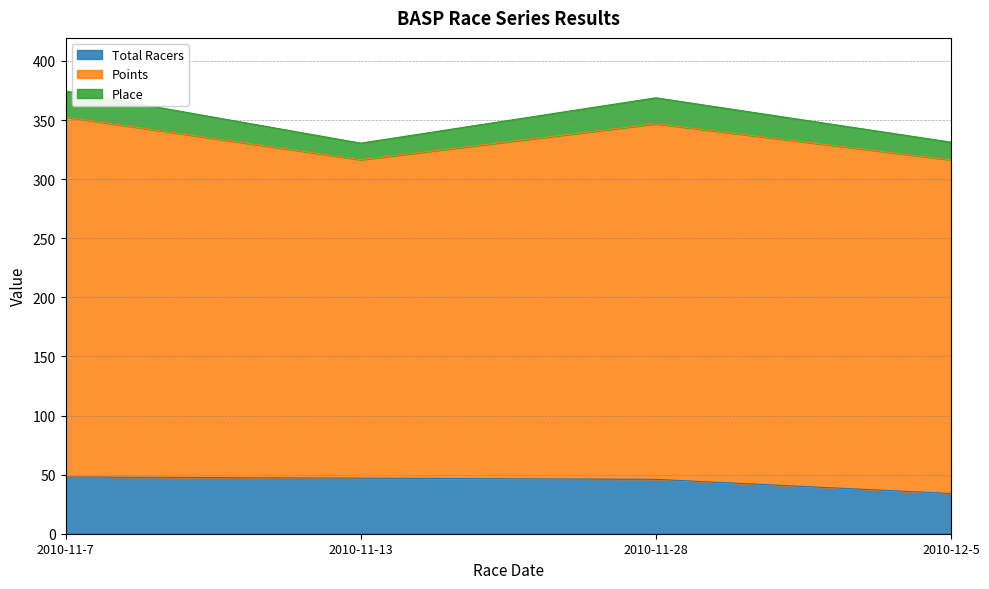

What is the average value of the Total Racers series?

43.8